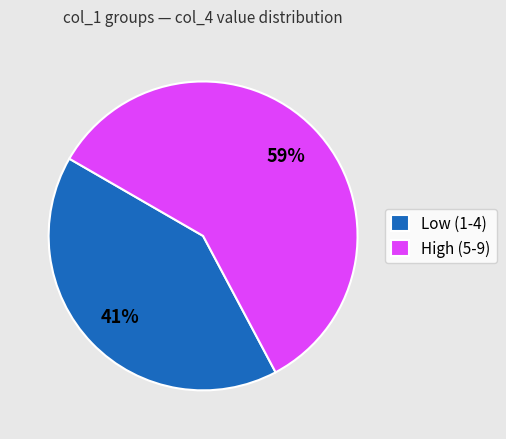

What is the ratio of the value at Low (1-4) to the value at High (5-9)?

0.7